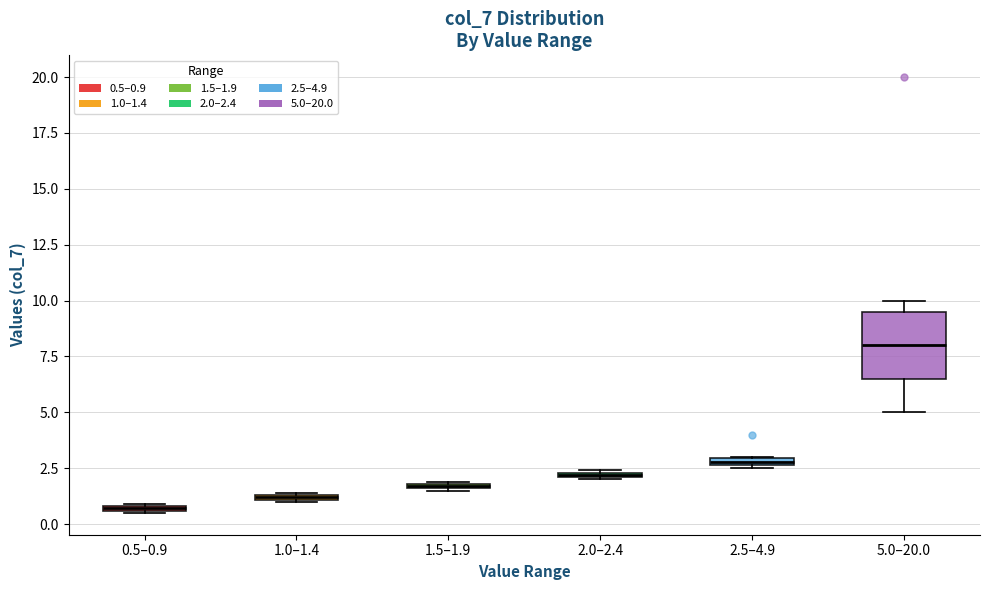

Which box has the lowest median line?

0.5–0.9